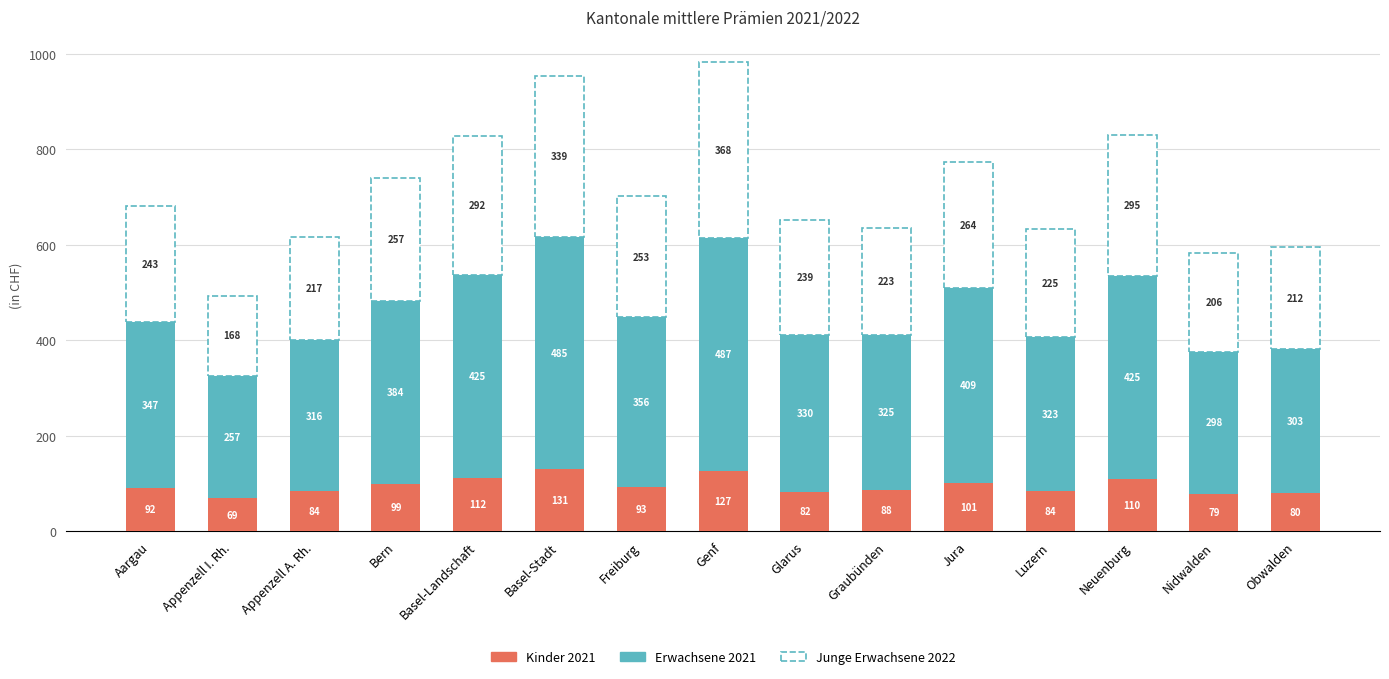

How many bars are there in total?

15